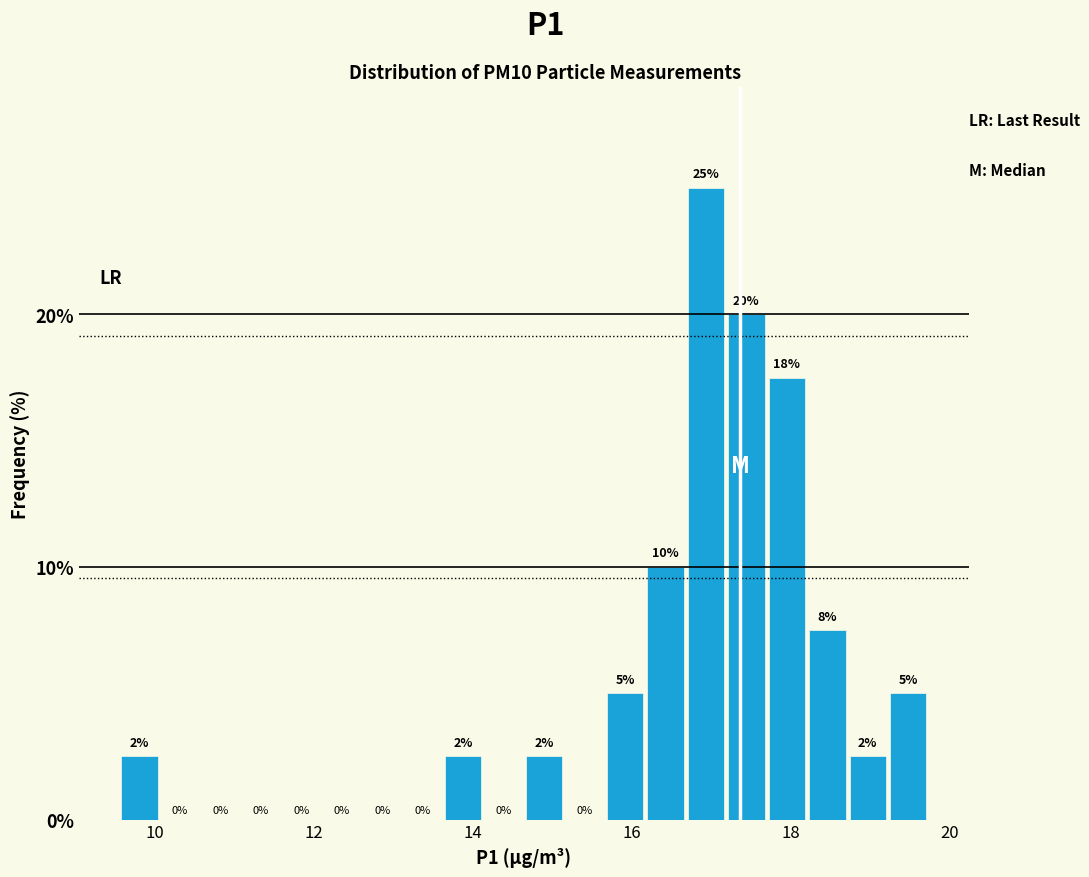

Read against the x-axis, roughly where is the centre of the tallest bar?

17.0